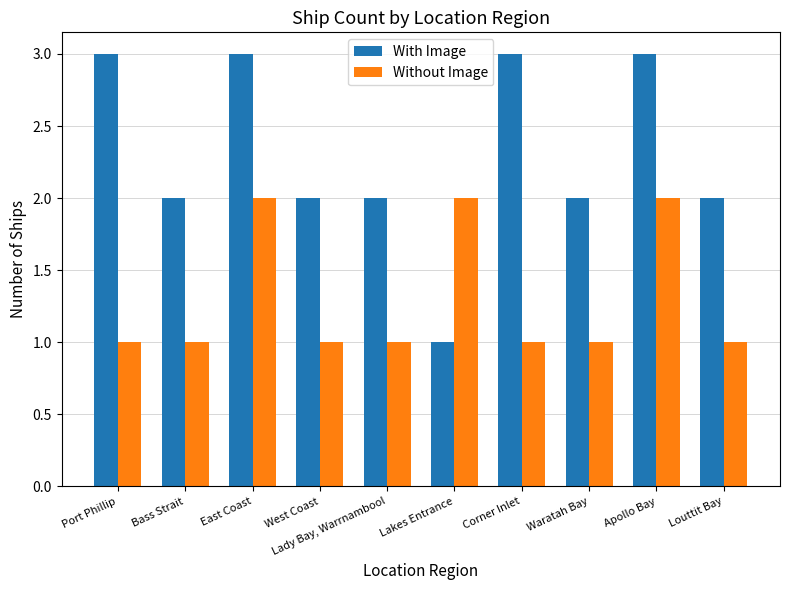

How many categories are shown in the chart?

10